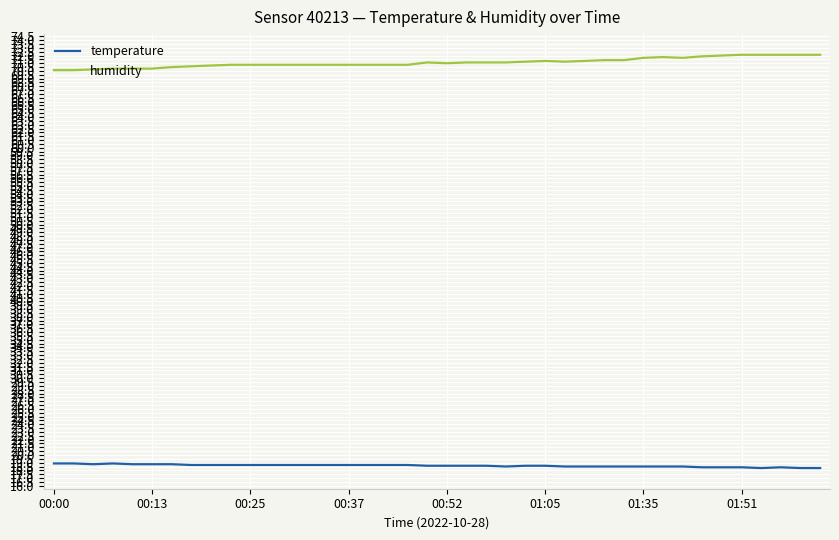

True or false: humidity and temperature intersect in this chart.

False